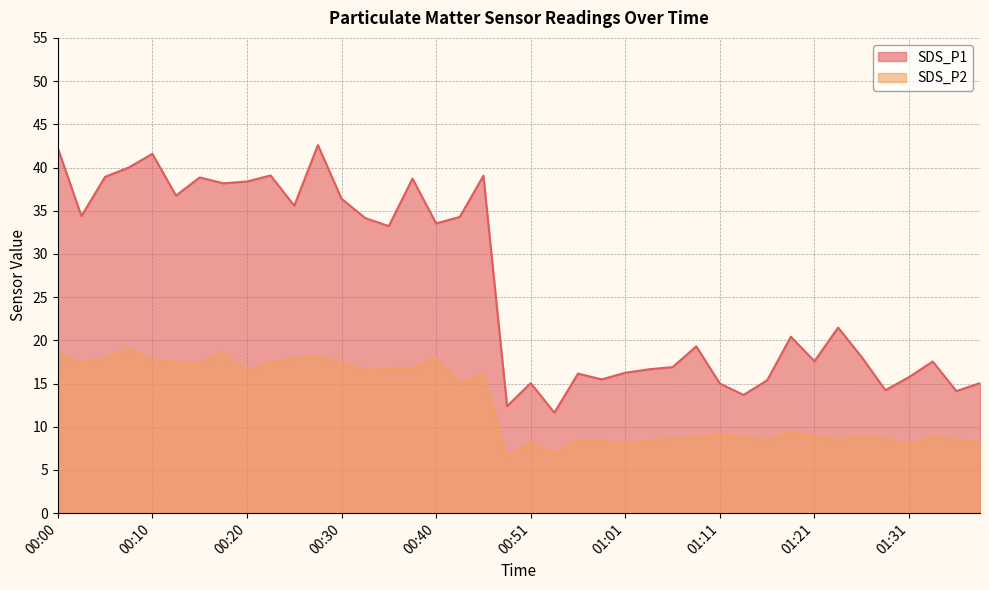

At how many categories does at least one series exceed 33?

19